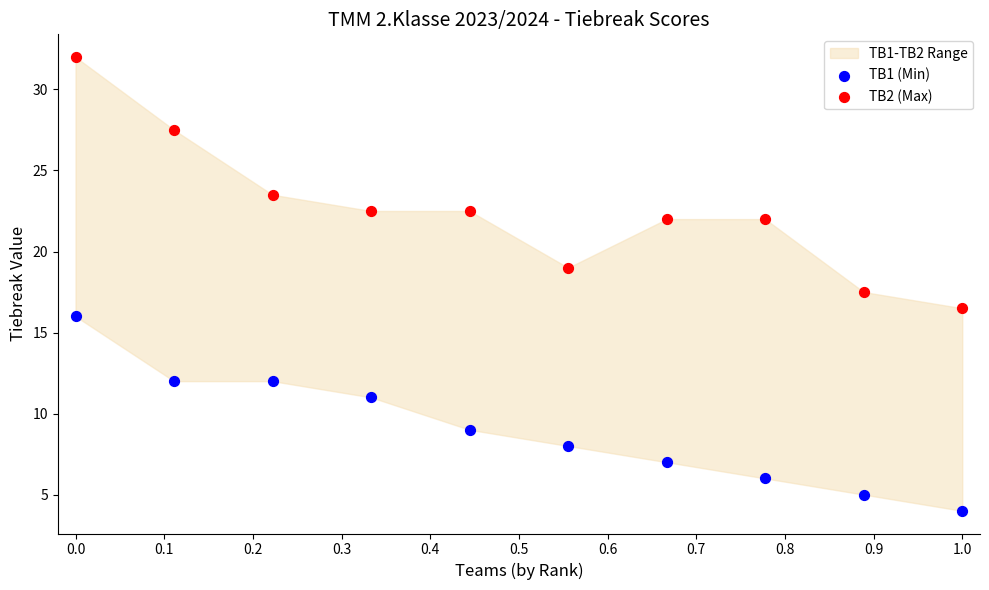

Which series contains the lowest Y value?

TB1 (Min)